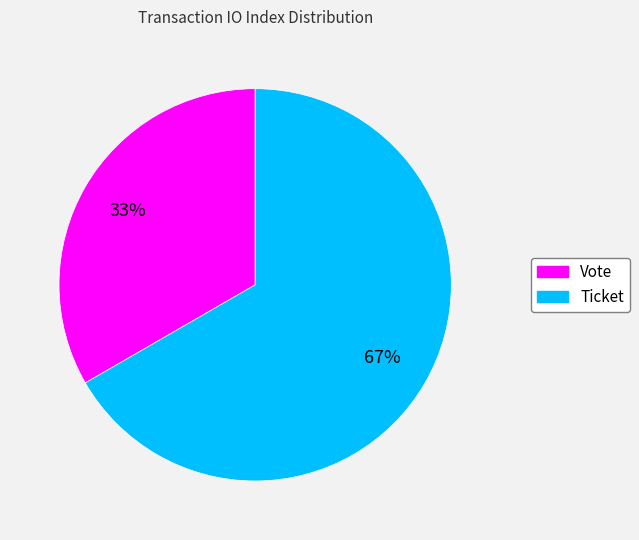

To the nearest percent, what is the average slice percentage?

50%